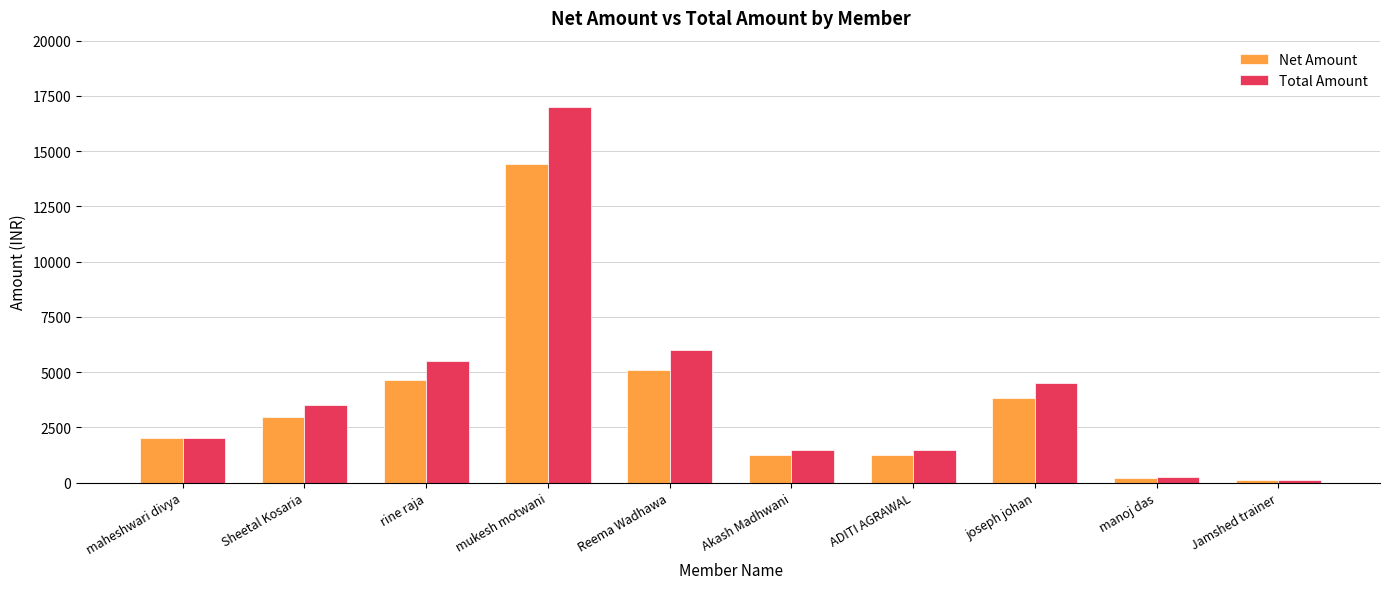

At which category is the sum across all series the highest?

mukesh motwani